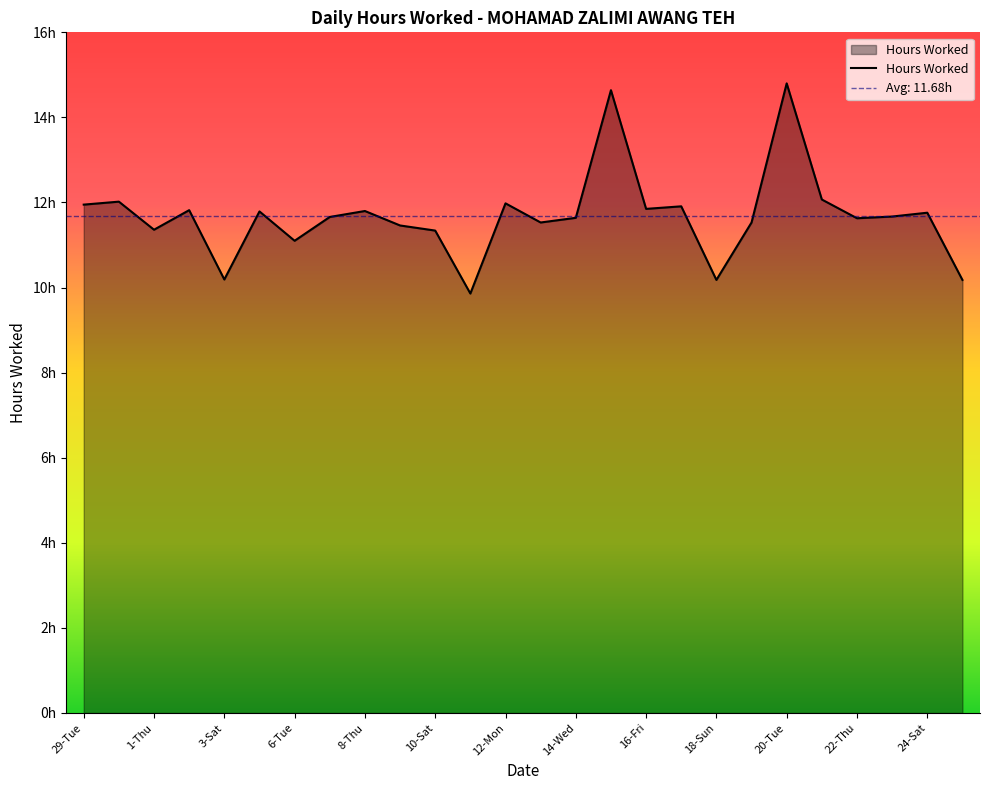

What is the sum of all values?

303.7